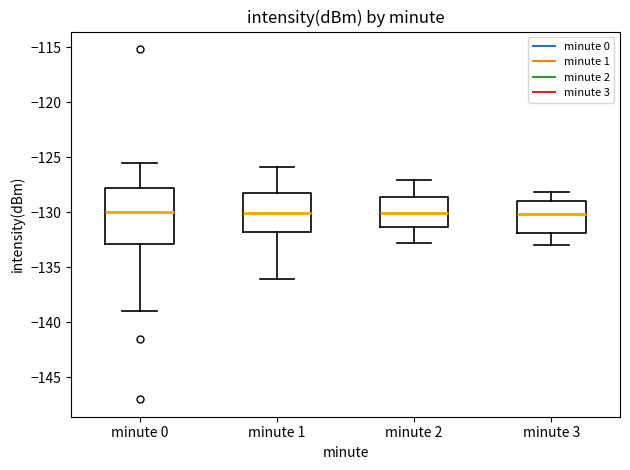

Where is the upper edge of the box for minute 3 on the y-axis? The values are not printed on the chart, so give them approximately, as read against the axis.

-129.0